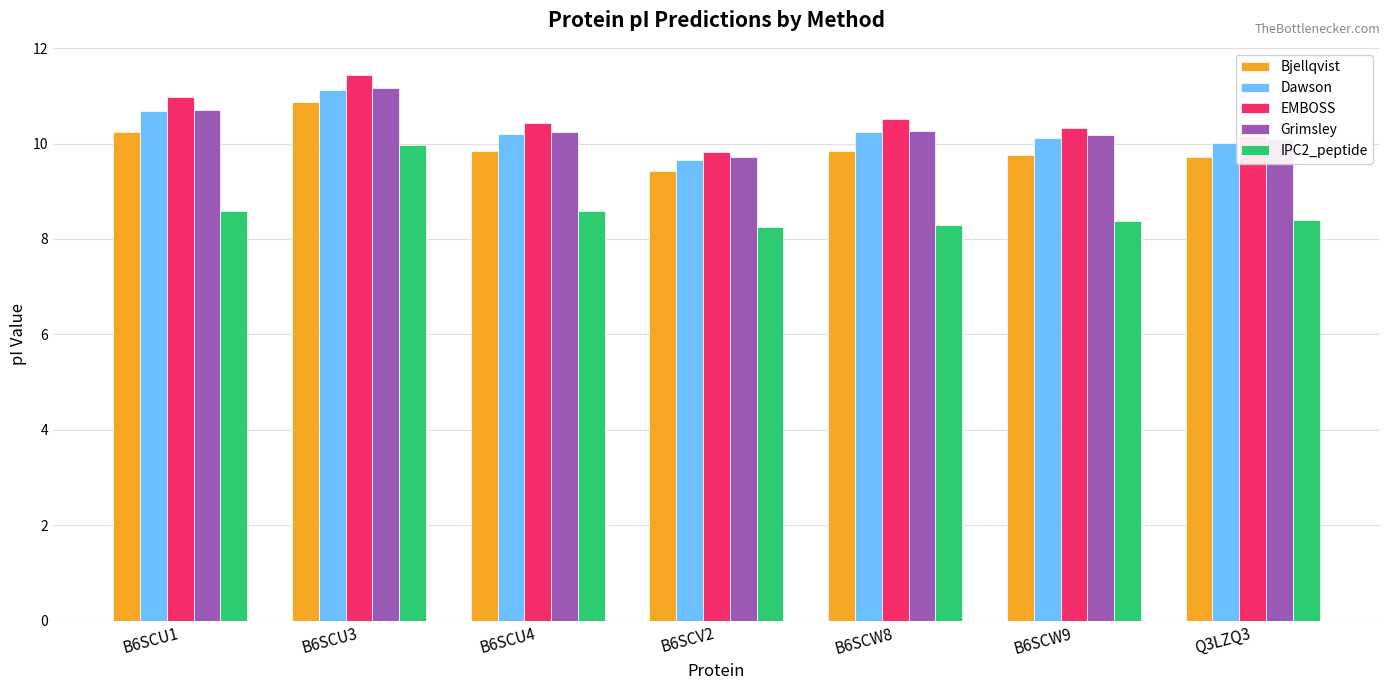

How many data points does each series have?

7